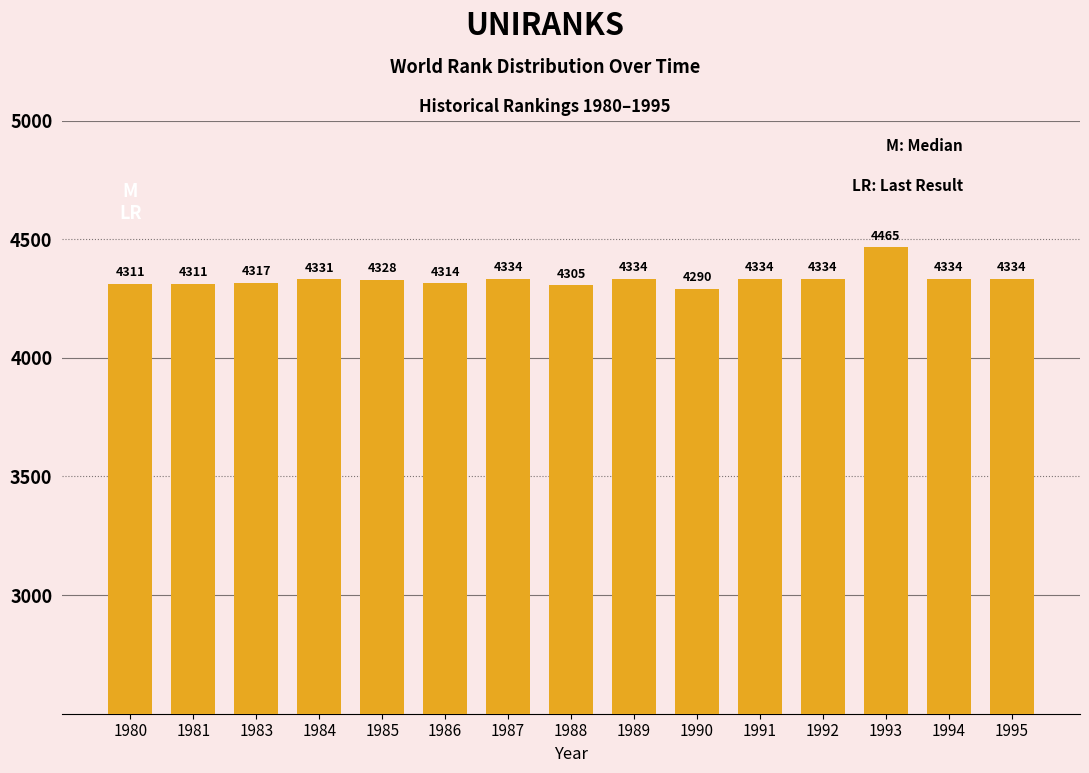

What is the difference between the maximum and minimum values?

175